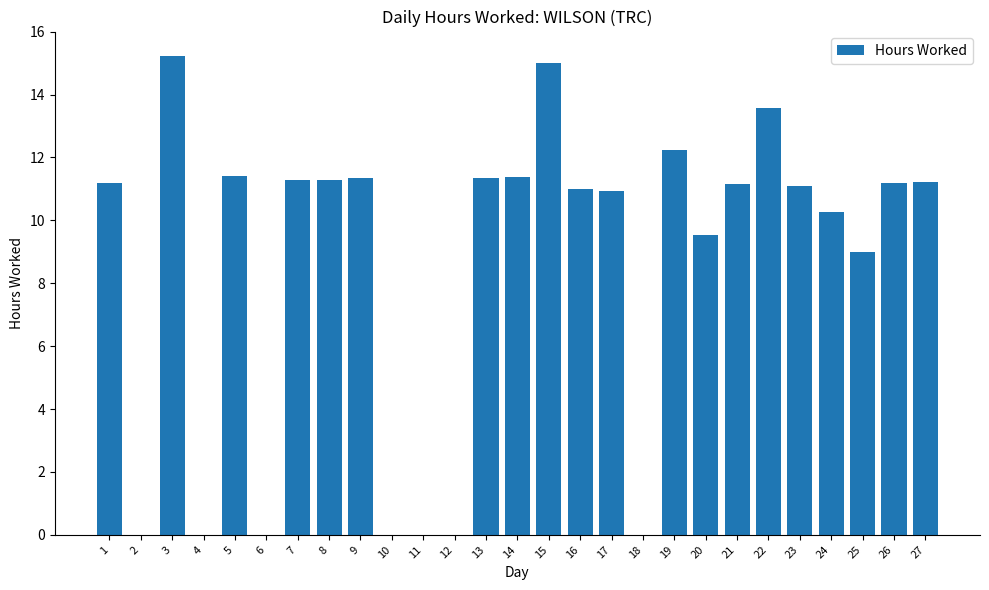

Does the chart contain stacked bars?

No